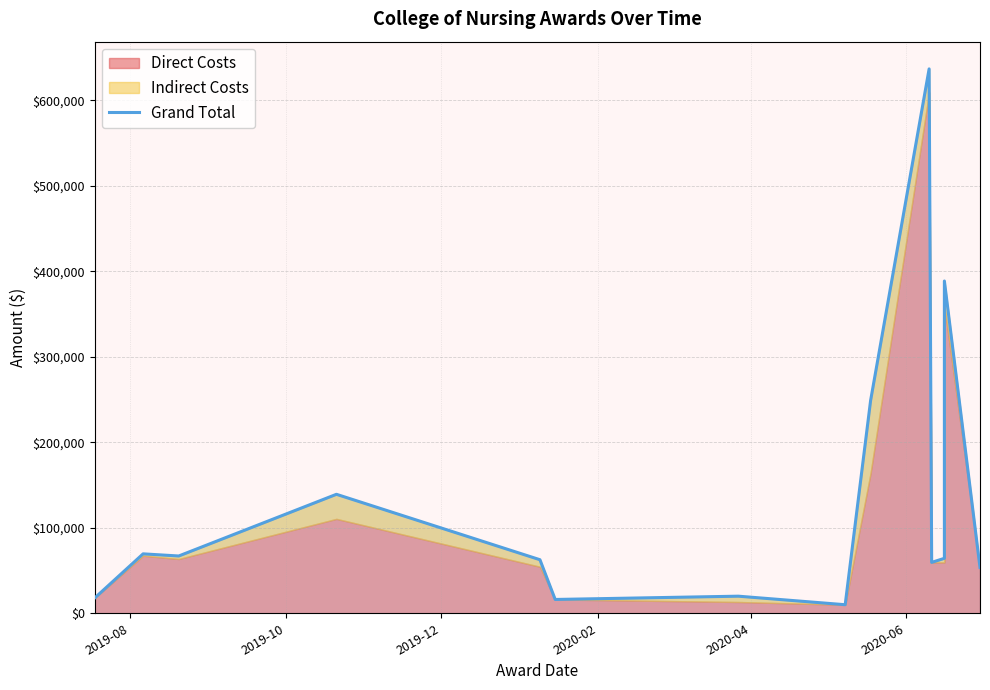

Is it true that the value at 10 is 81046?

False